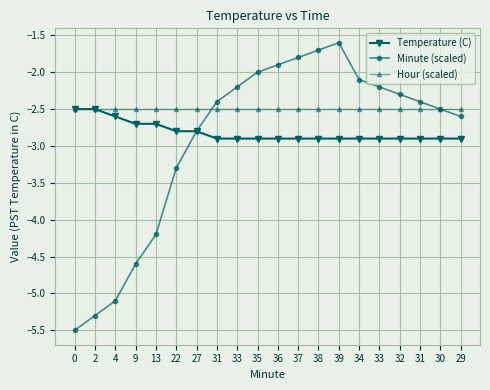

How many distinct data groups are displayed?

3